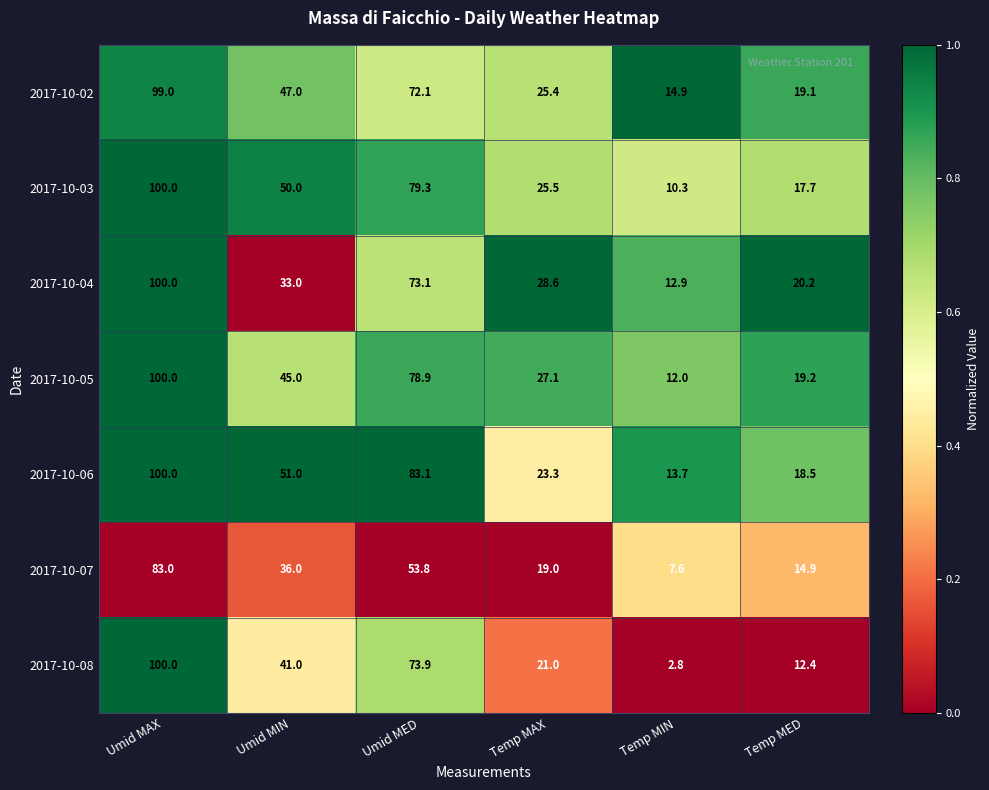

At which label does 2017-10-04 first exceed 33?

Umid MAX